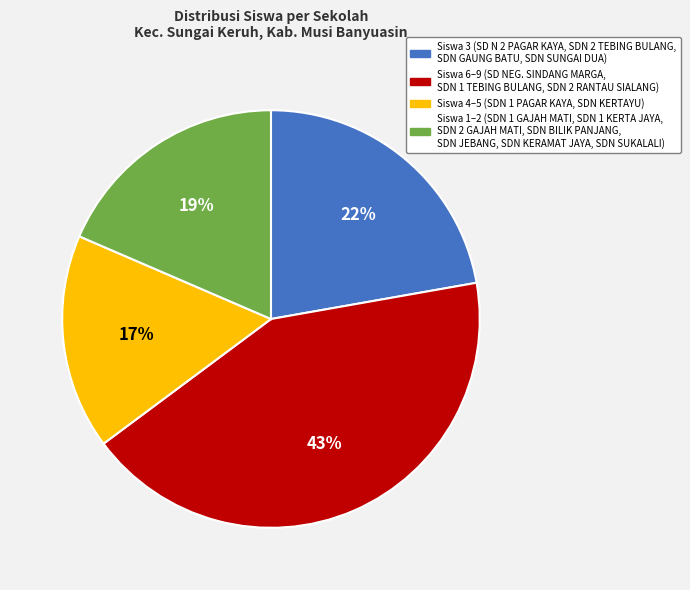

To the nearest percent, what is the average slice percentage?

25%